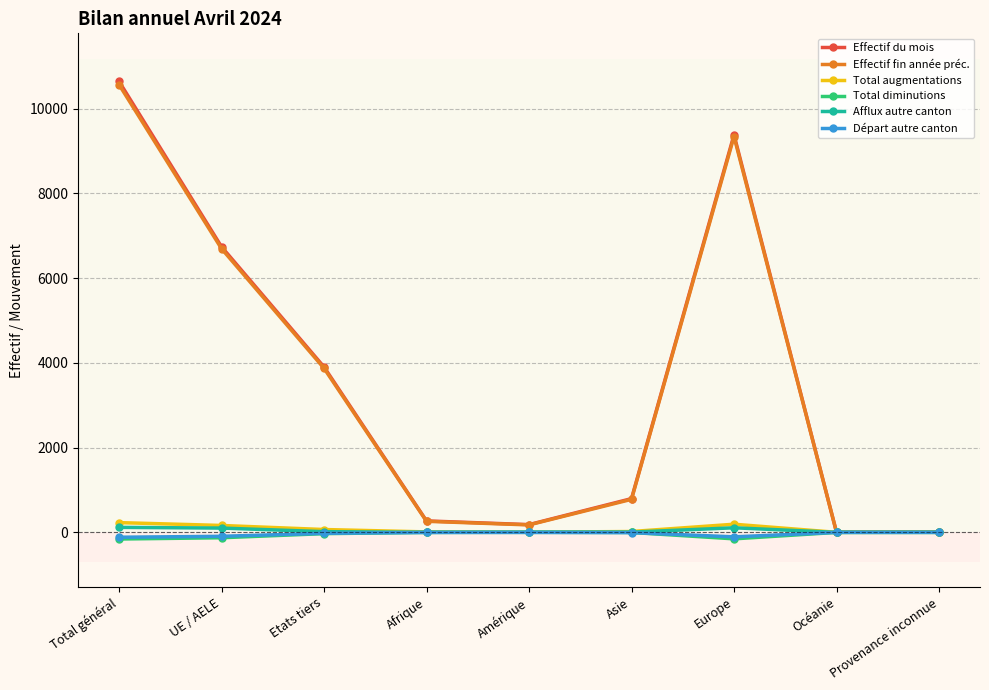

Is the value of Départ autre canton at Etats tiers greater than the value of Total diminutions at Total général?

Yes